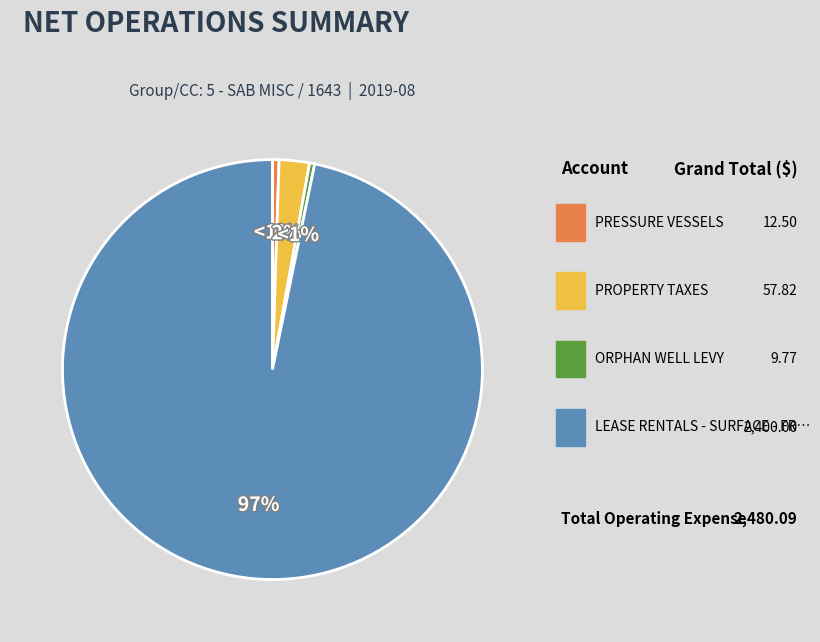

To the nearest percent, what is the difference between the largest and smallest slice percentages?

96%